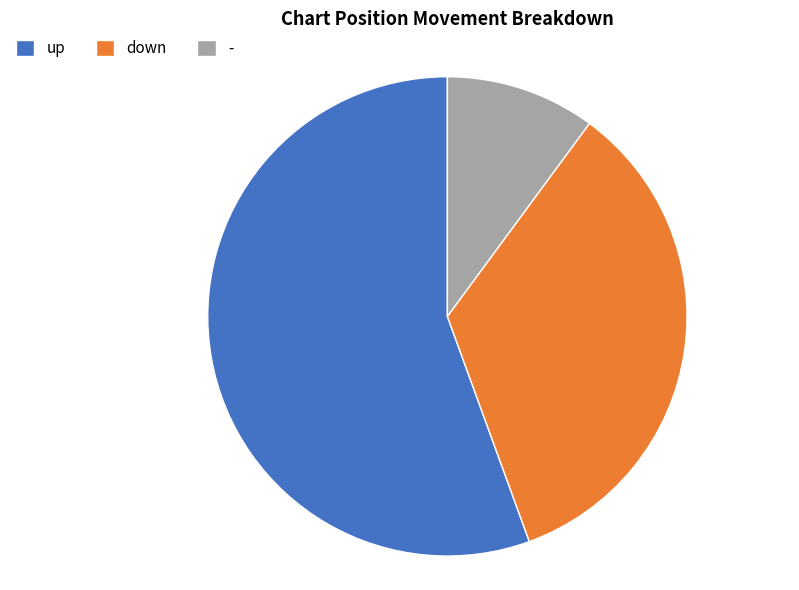

Is there a majority slice in this chart?

Yes